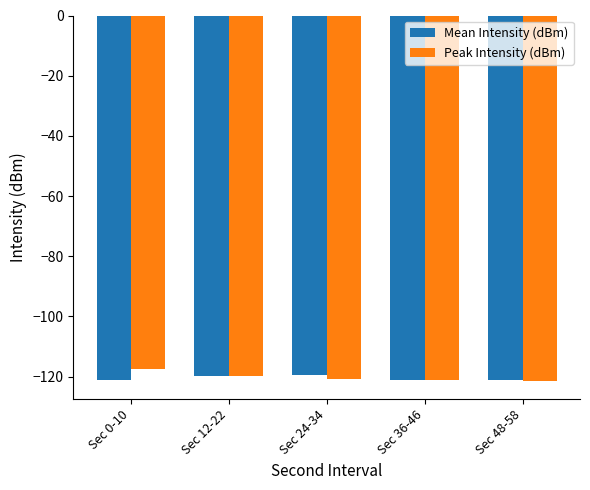

What is the minimum value for Peak Intensity (dBm)?

-121.4